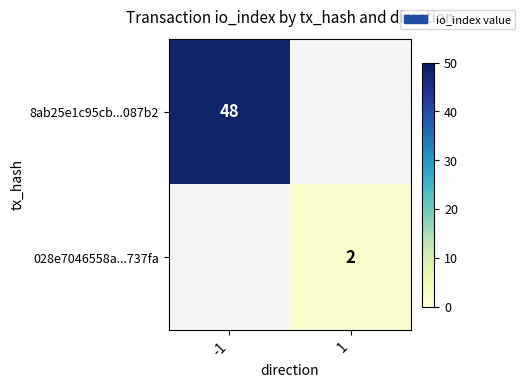

The value of 8ab25e1c95cb...087b2 at -1 is 81. True or false?

False